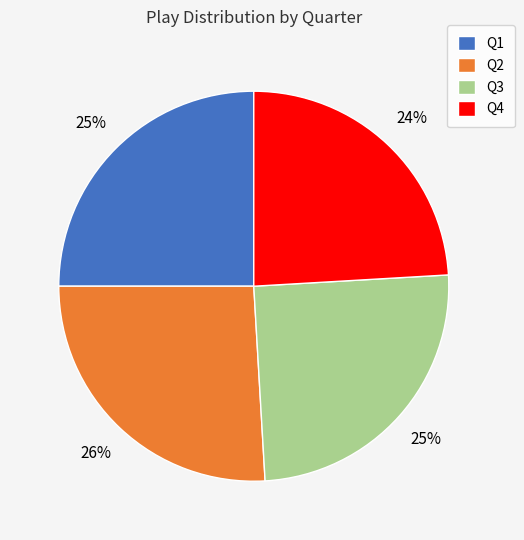

What percentage is the Q4 slice, to the nearest percent?

24%